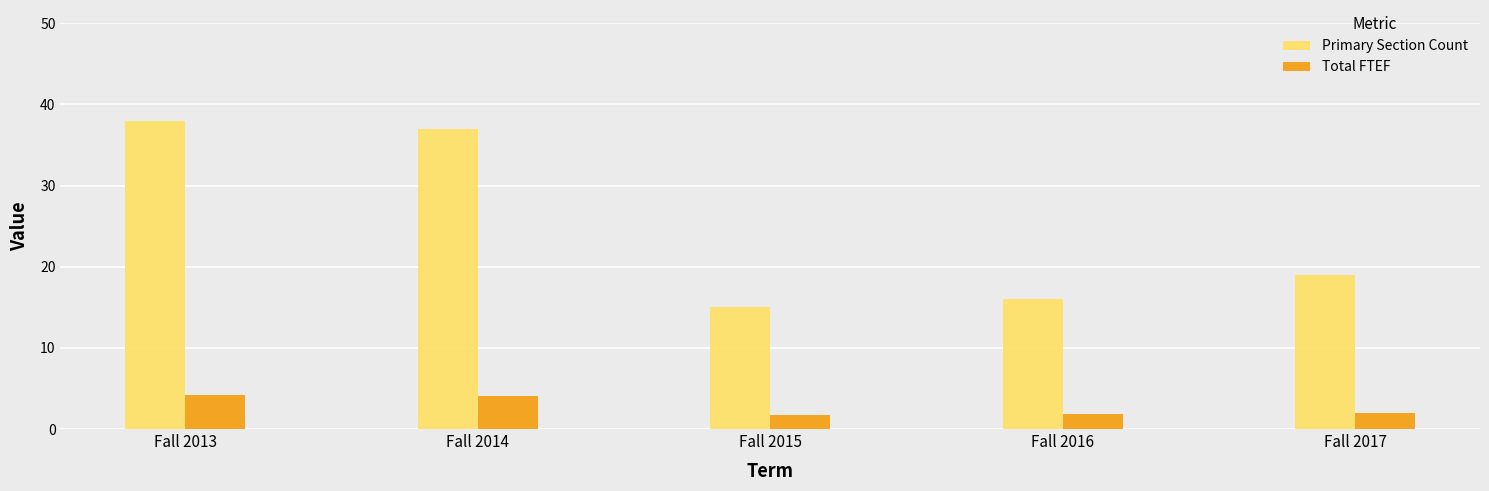

What is the approximate value of Total FTEF at Fall 2014?

4.1